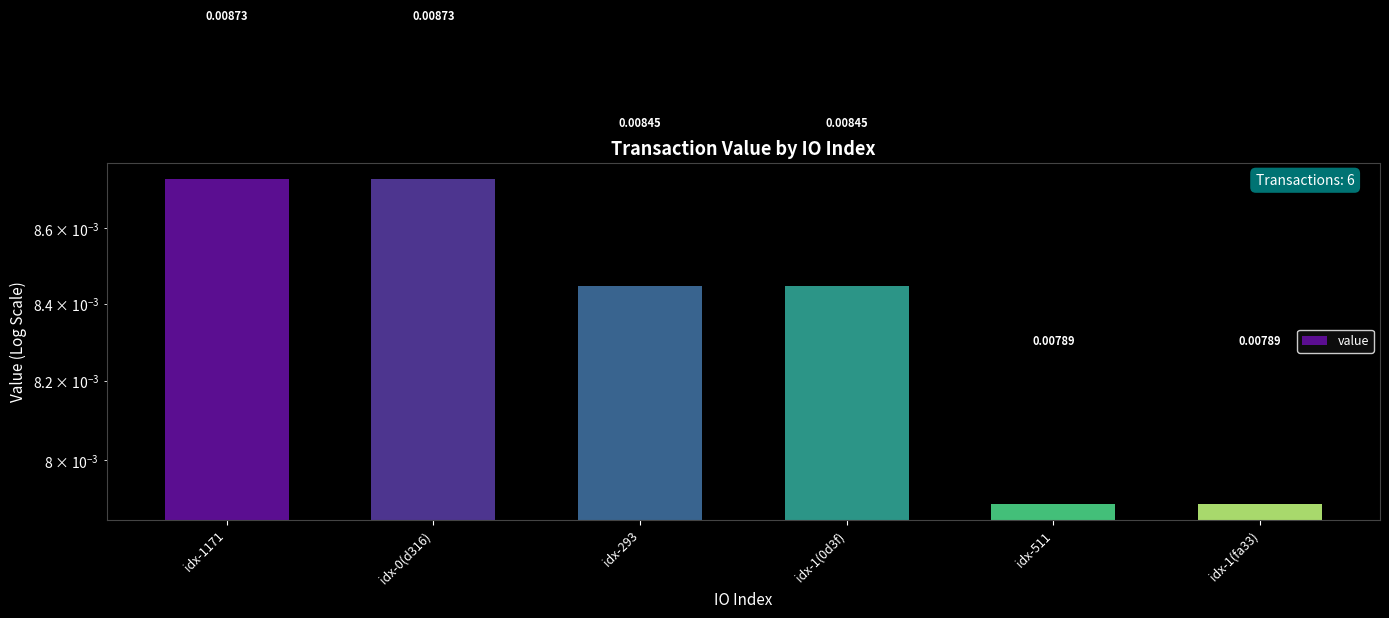

What position from the right is idx-0(d316)?

5